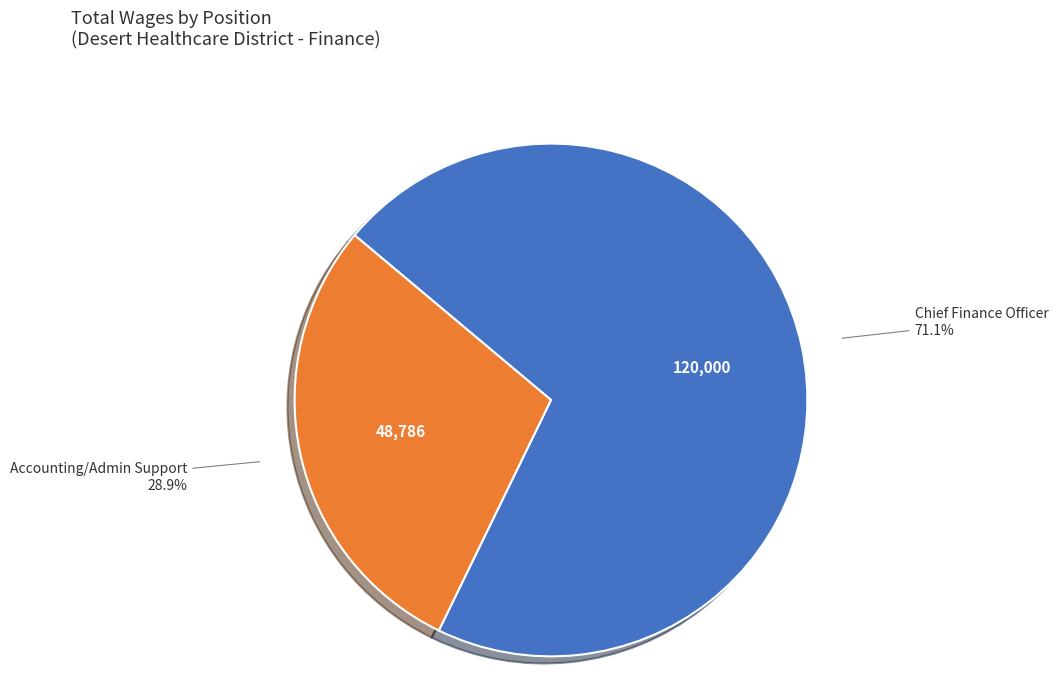

Is Accounting/Admin Support the majority of the pie?

No